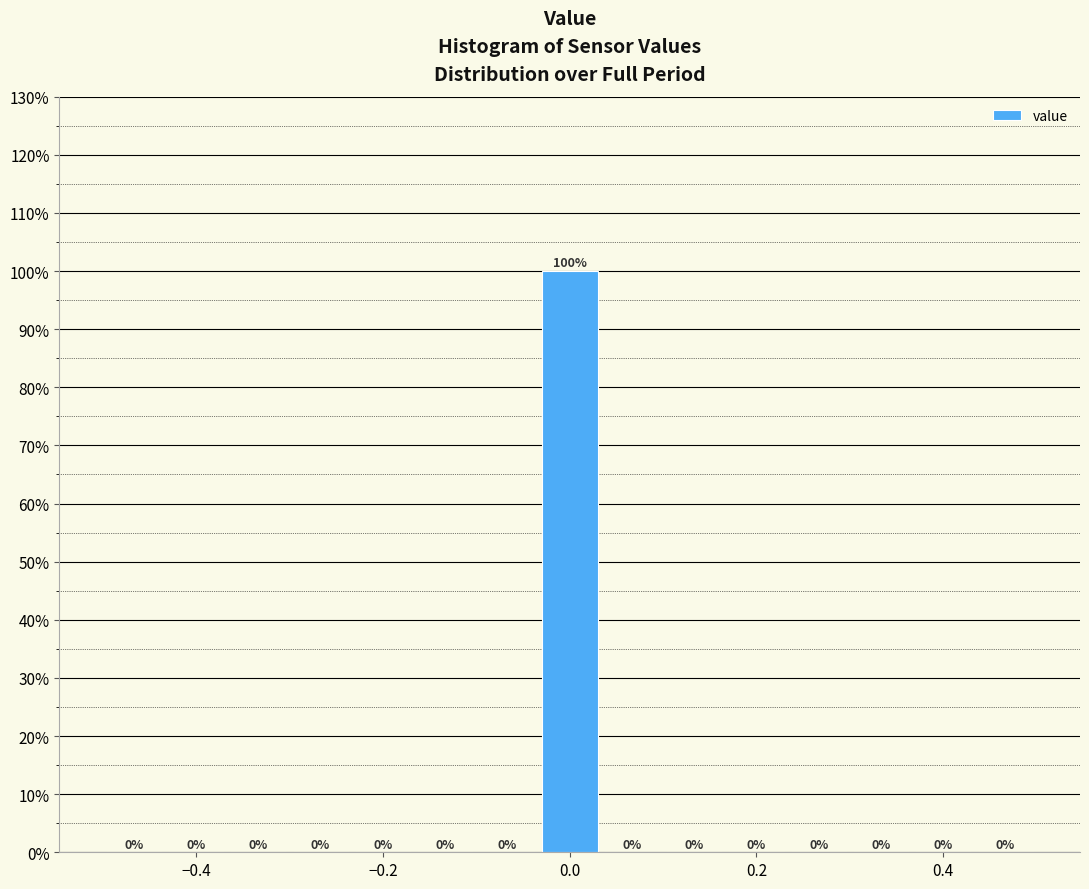

Around what value on the x-axis is the tallest bar? Give the approximate position of its centre, as read against the axis.

0.00